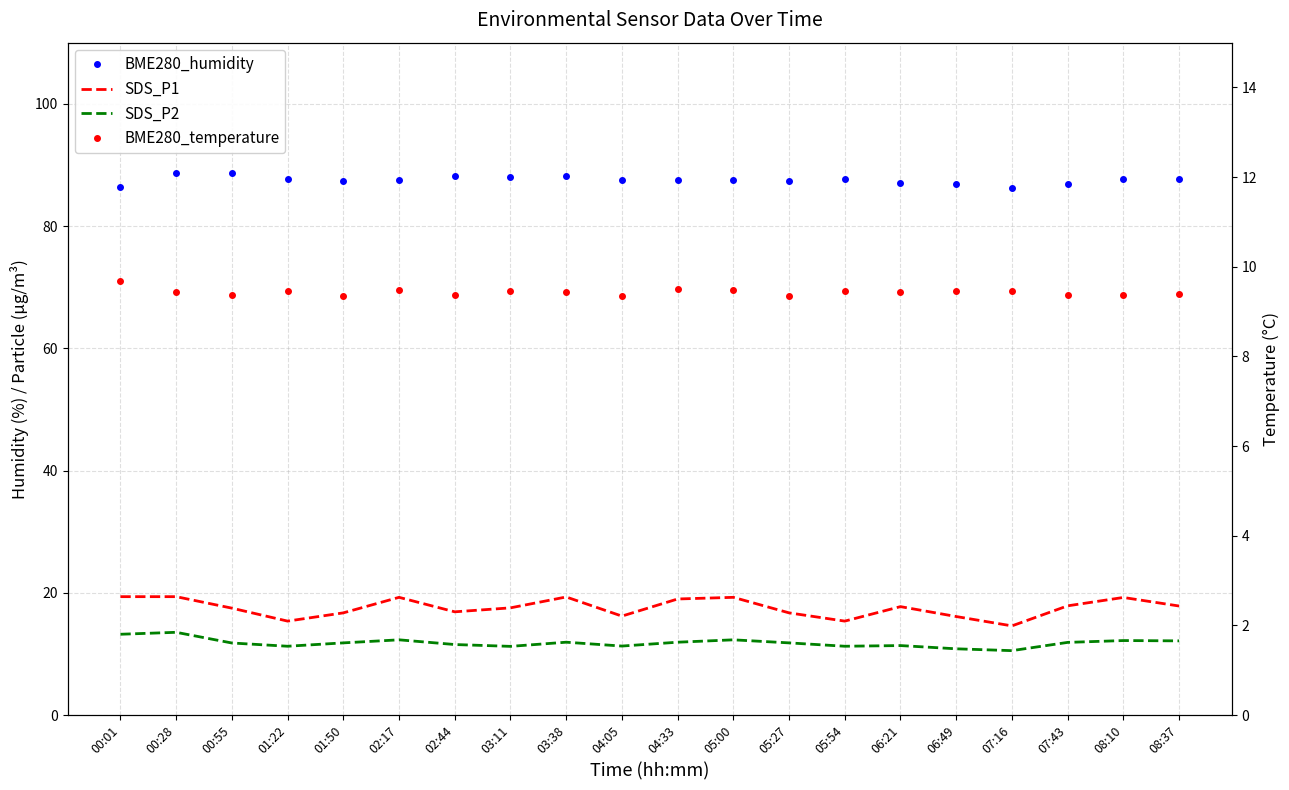

What is the value of the BME280_humidity point at the 7th from the left?

88.2